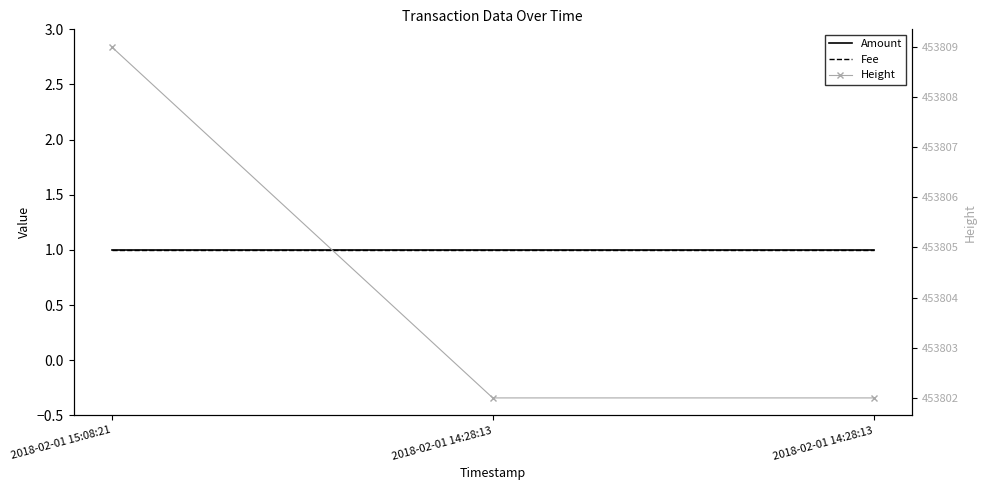

The value of Height at 2018-02-01 14:28:13 is 453802. True or false?

True